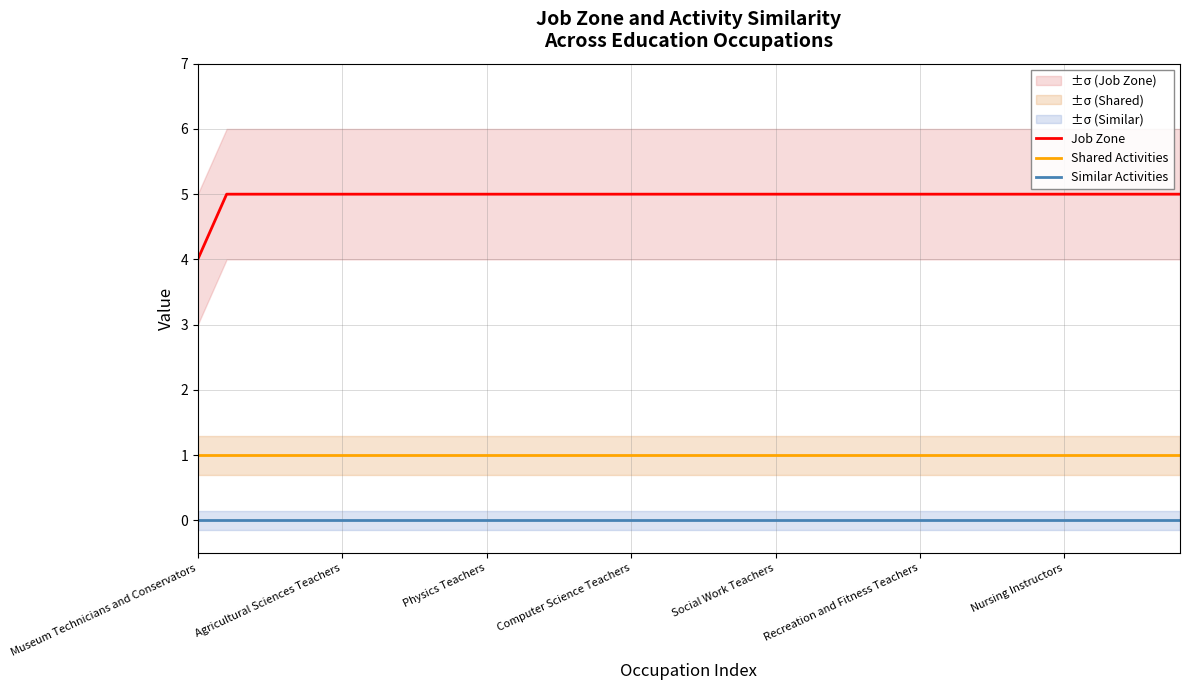

True or false: Similar Activities and Shared Activities cross at least once.

False